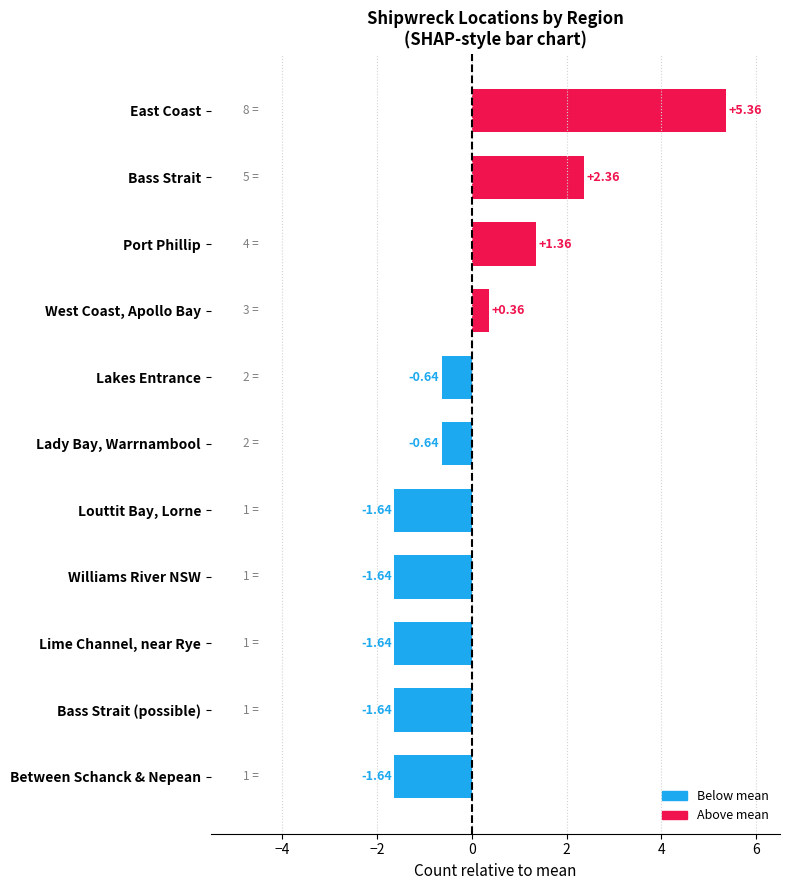

How many series are shown in this chart?

1